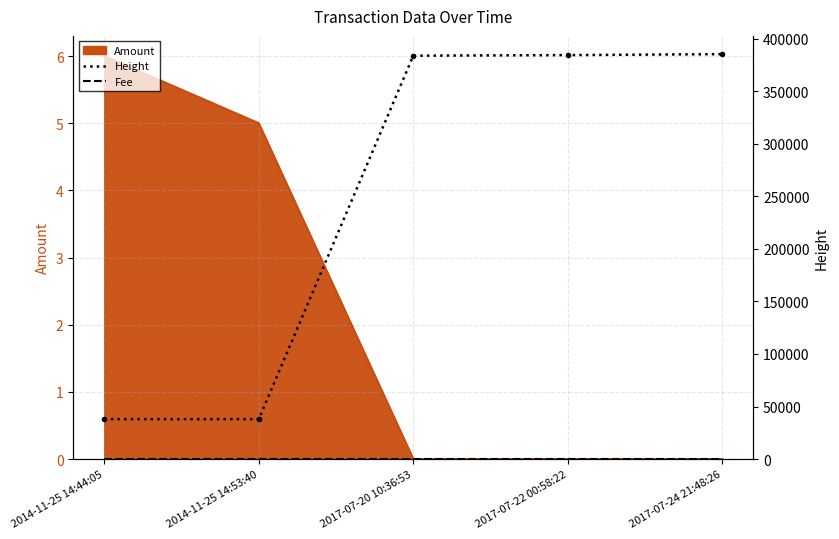

What is the label of the 5th point from the left?

2017-07-24 21:48:26